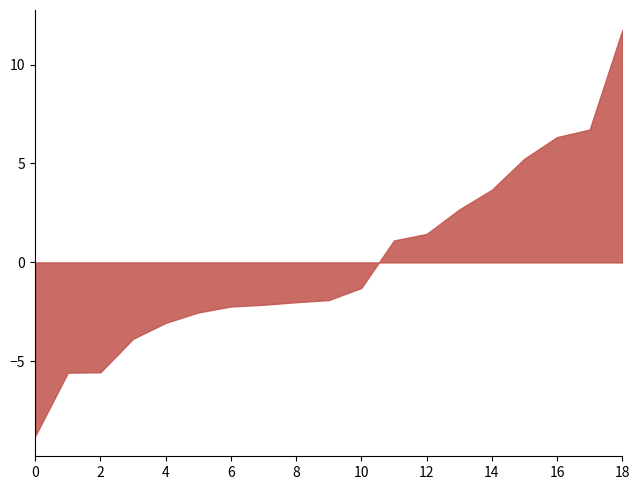

Between 12 and 18, which is larger?

18